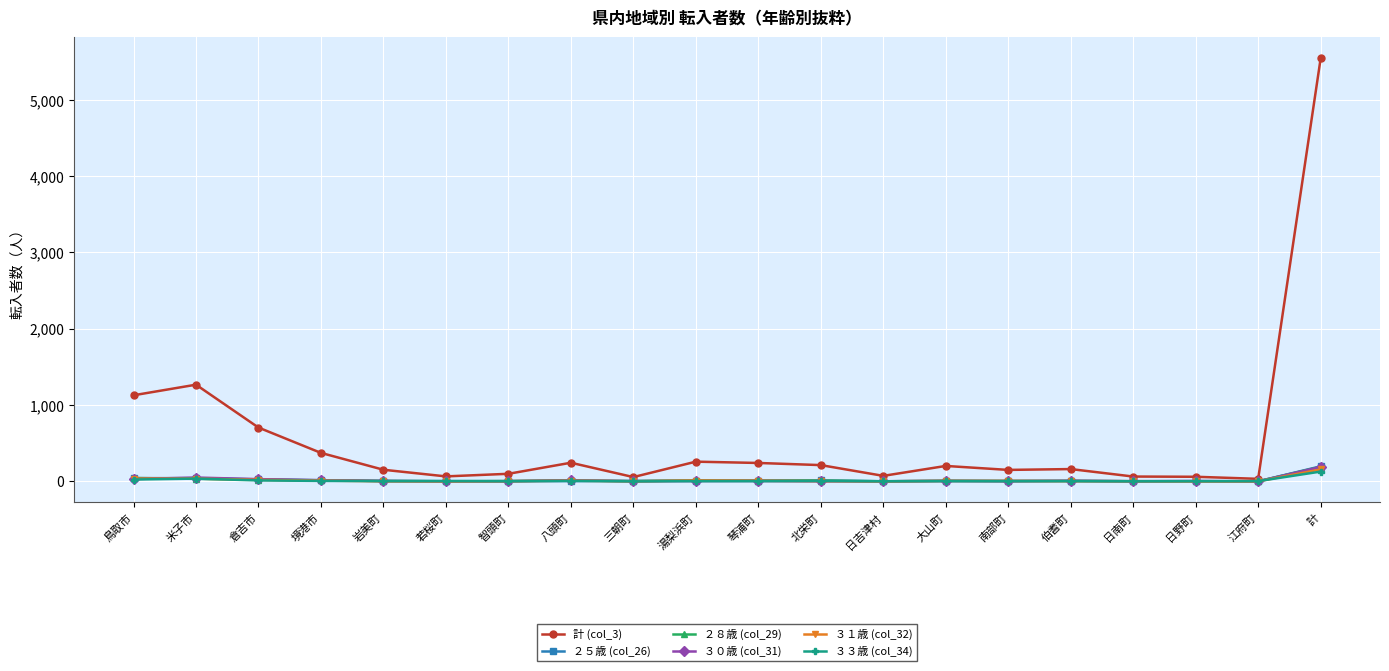

What is the greatest value displayed?

5542